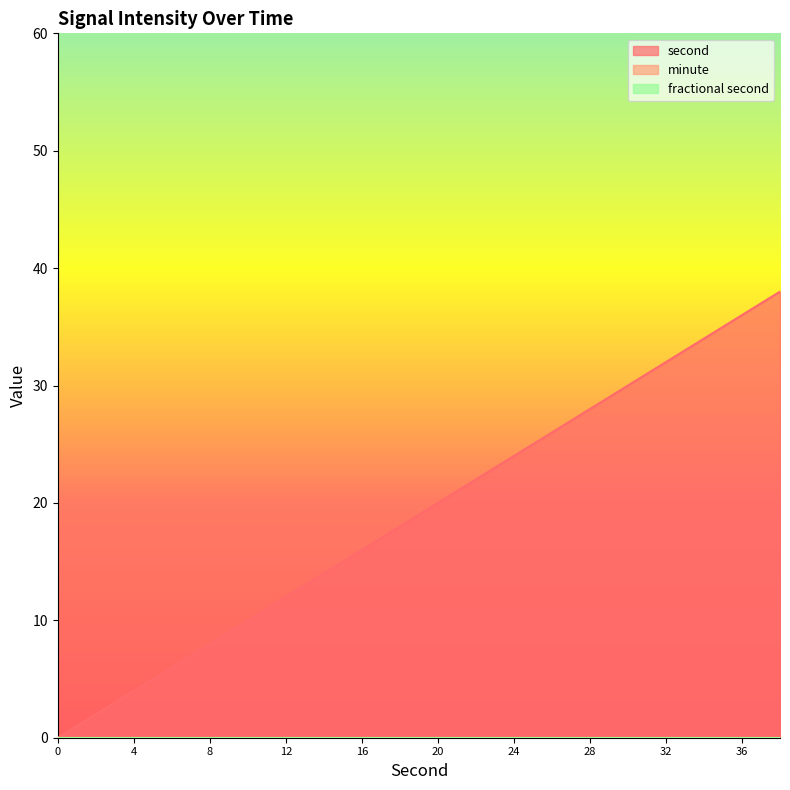

Reading right to left, list all the values displayed in this chart.

second: 38	36	34	32	30	28	26	24	22	20	18	16	14	12	10	8	6	4	2	0
minute: 0	0	0	0	0	0	0	0	0	0	0	0	0	0	0	0	0	0	0	0
fractional second: 0	0	0	0	0	0	0	0	0	0	0	0	0	0	0	0	0	0	0	0